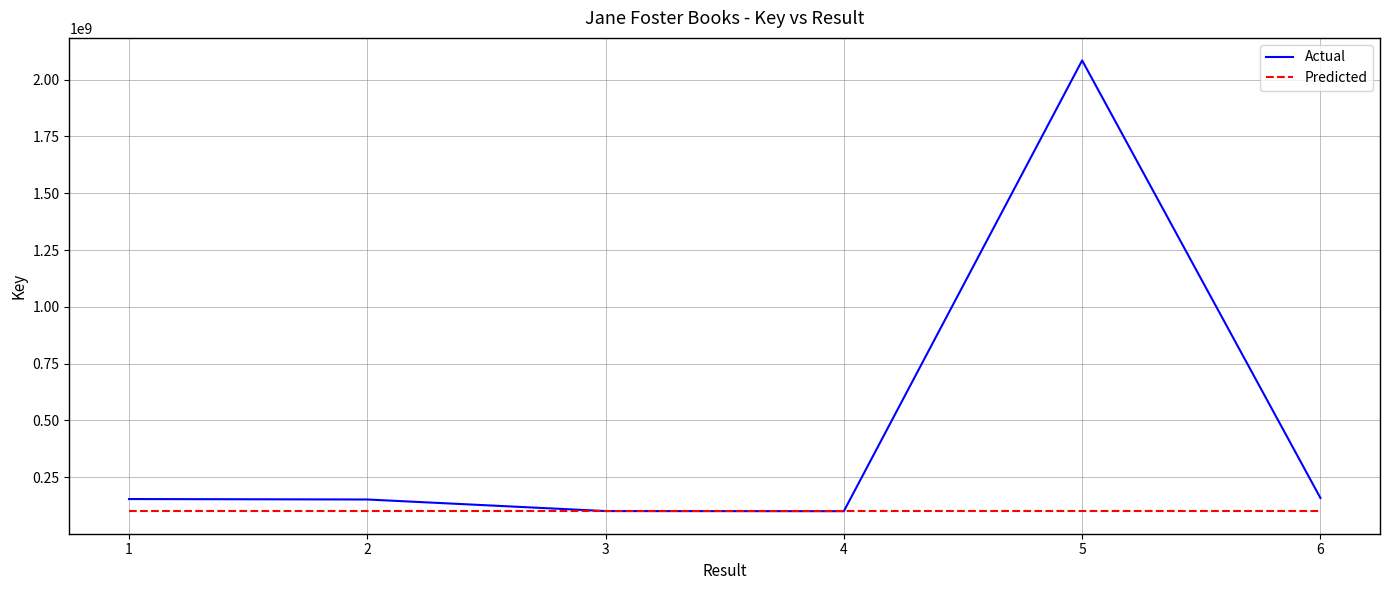

What is the lowest value of the Predicted series?

100336775